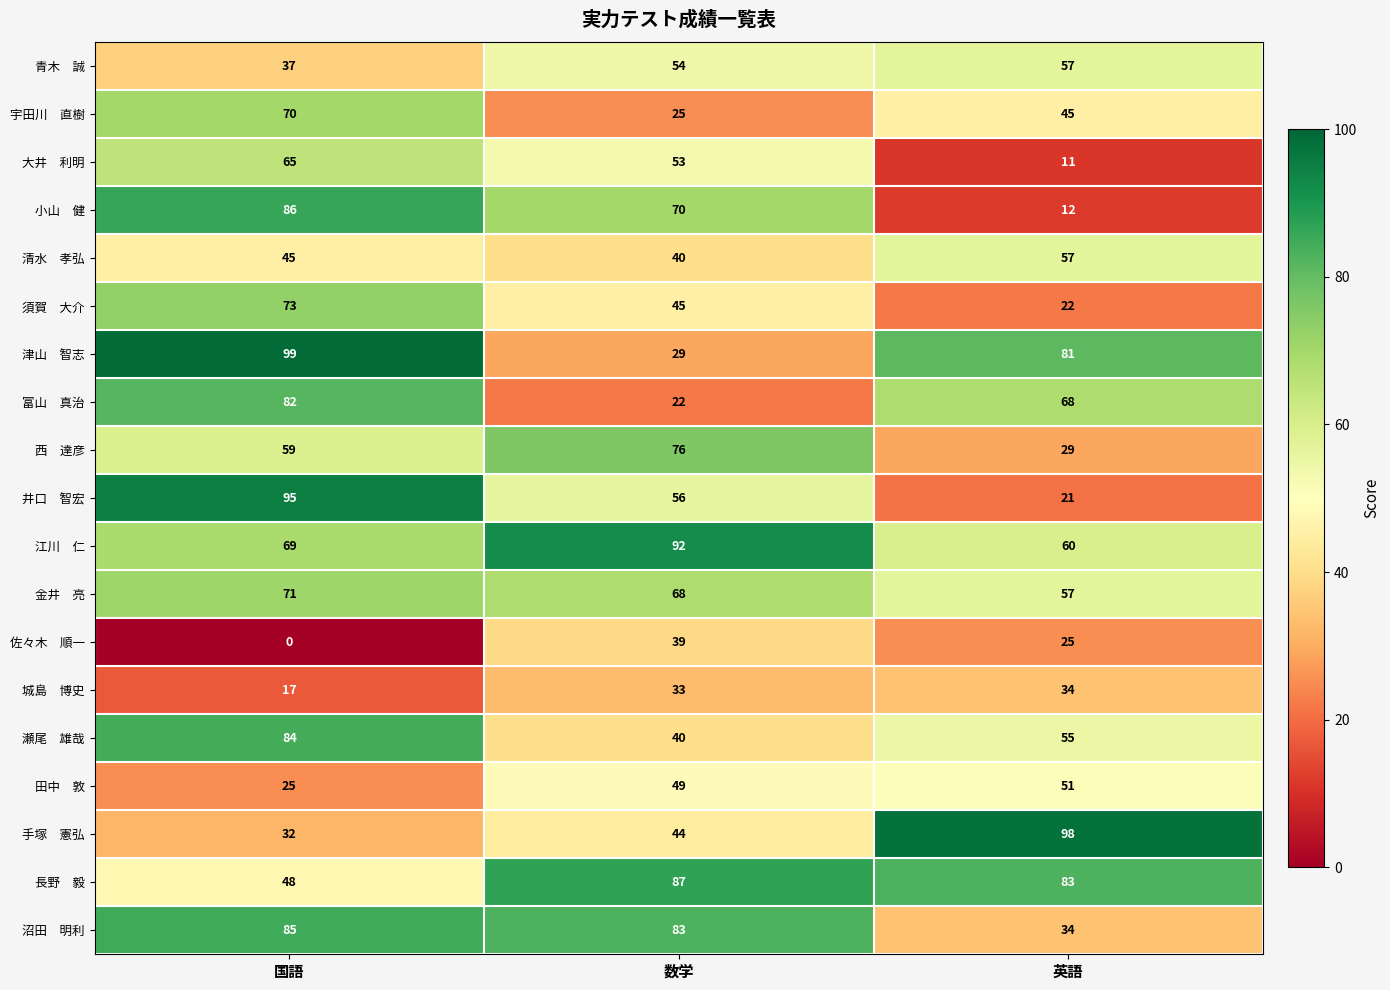

What is the total value across all series at 英語?

900